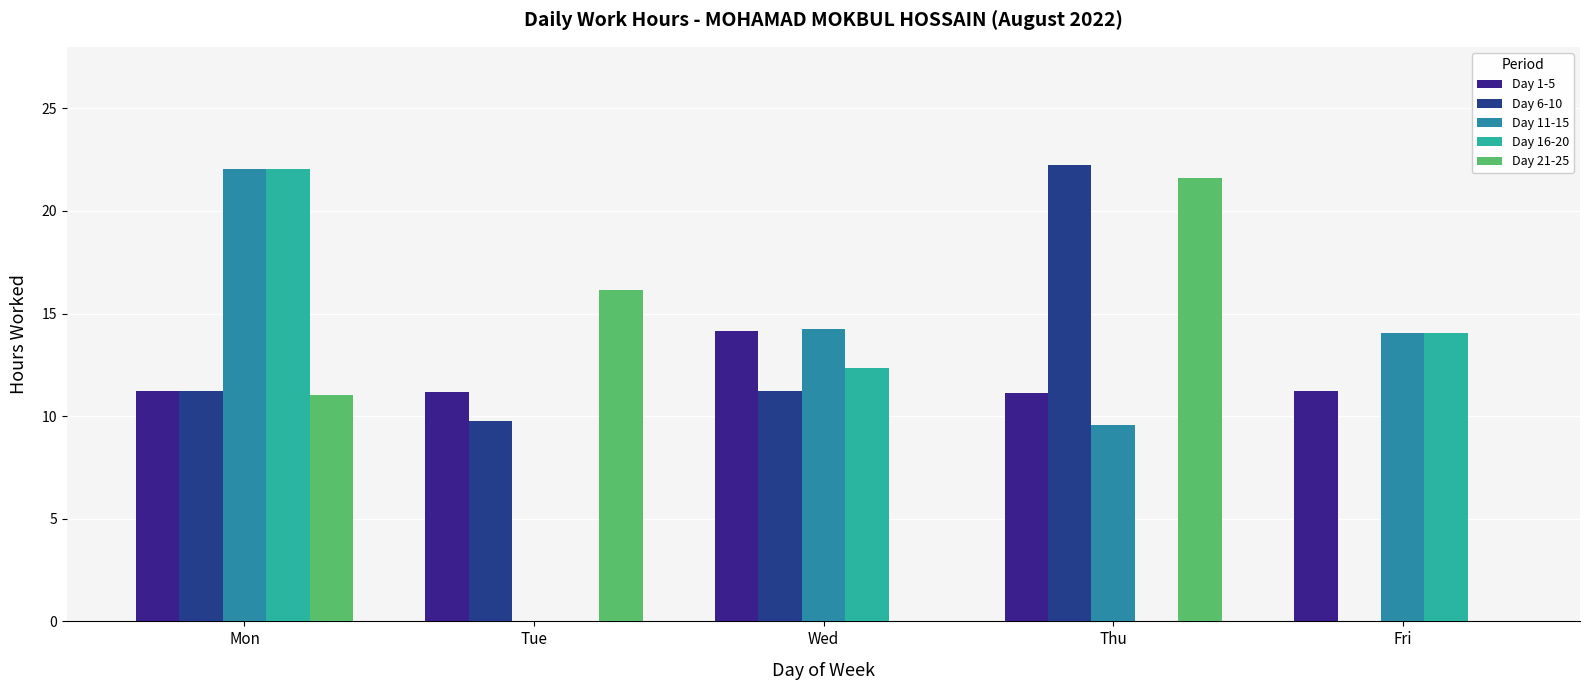

Reading left to right, transcribe all the data shown in this chart.

Day 1-5: Mon=11.2	Tue=11.2	Wed=14.2	Thu=11.1	Fri=11.2
Day 6-10: Mon=11.2	Tue=9.8	Wed=11.2	Thu=22.2	Fri=0.0
Day 11-15: Mon=22.1	Tue=0.0	Wed=14.2	Thu=9.6	Fri=14.1
Day 16-20: Mon=22.0	Tue=0.0	Wed=12.3	Thu=0.0	Fri=14.0
Day 21-25: Mon=11.1	Tue=16.2	Wed=0.0	Thu=21.6	Fri=0.0